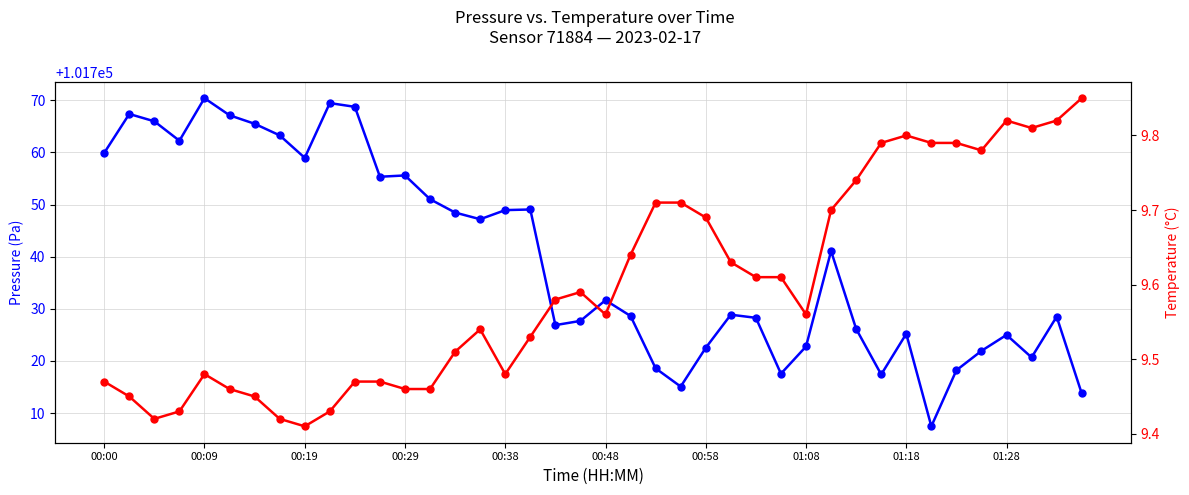

Which category has the lowest value across all series?

00:19